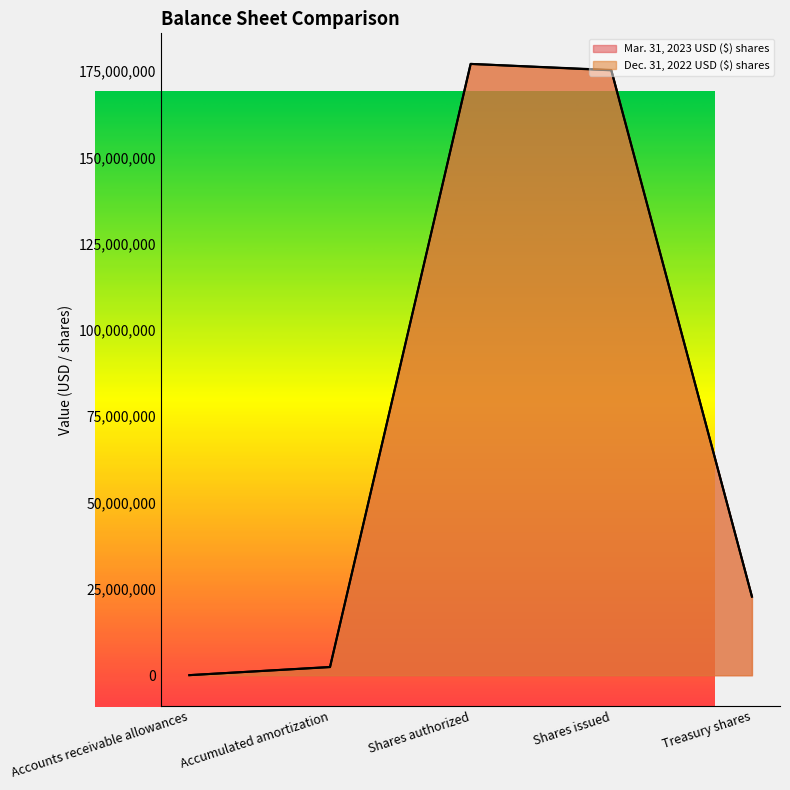

Reading left to right, list all the values displayed in this chart.

Mar. 31, 2023 USD ($) shares: 23675	2393587	177069000	175298000	22781000
Dec. 31, 2022 USD ($) shares: 24246	2352813	177069000	175207000	22781000